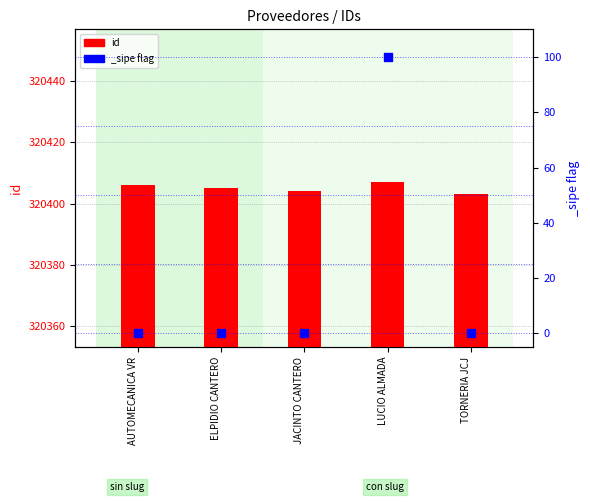

Which has a higher value, JACINTO CANTERO or LUCIO ALMADA?

LUCIO ALMADA